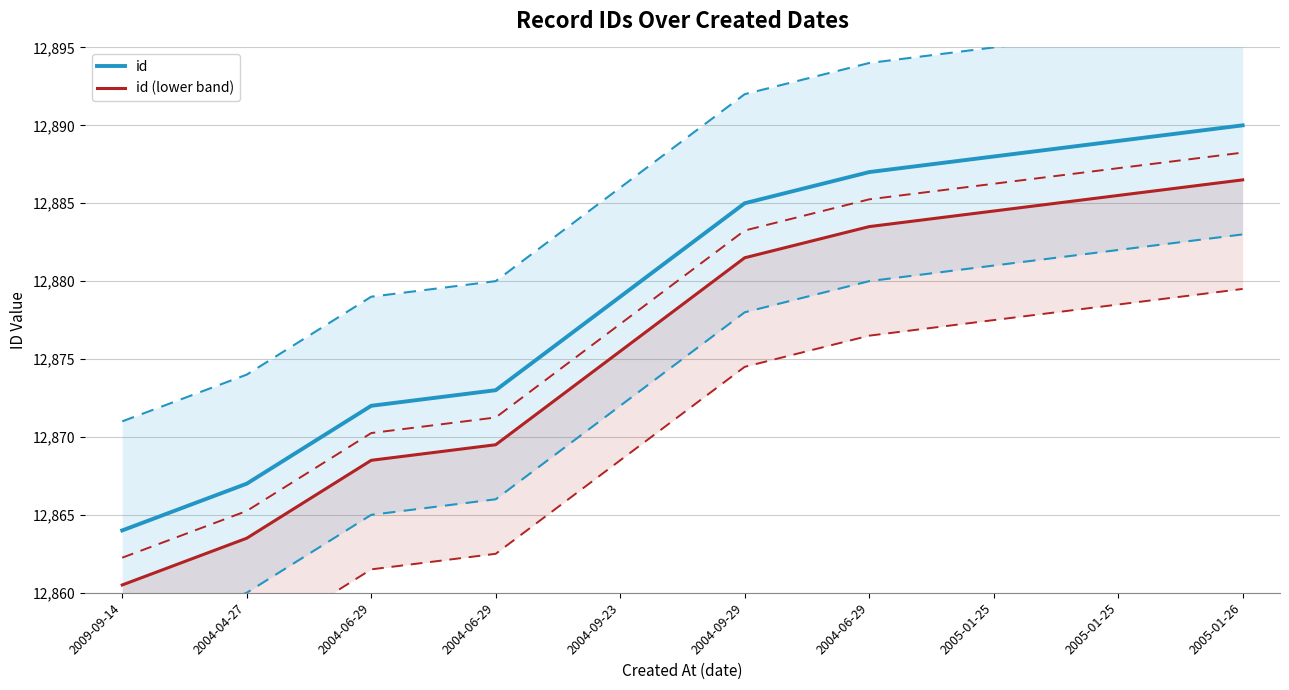

The id (lower band) series shows 17143.9 at 2005-01-25. True or false?

False